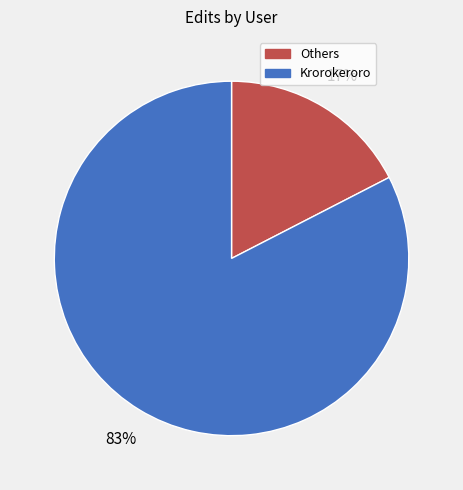

Is it true that Others is 32% of the pie?

False